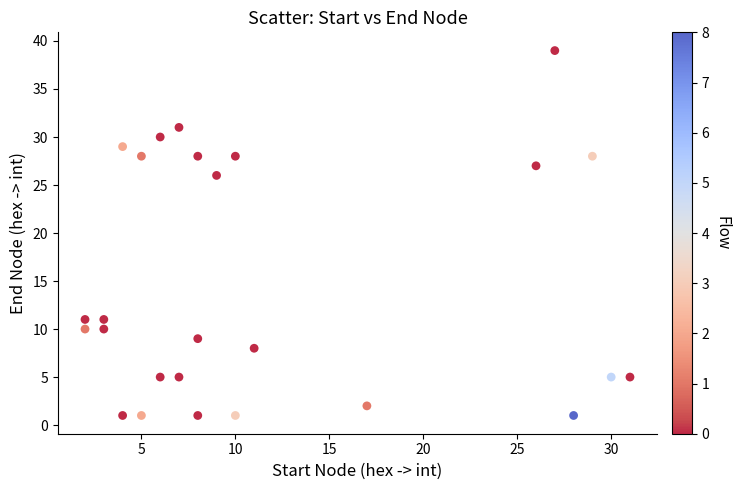

What is the range of Y values (max minus min)?

38